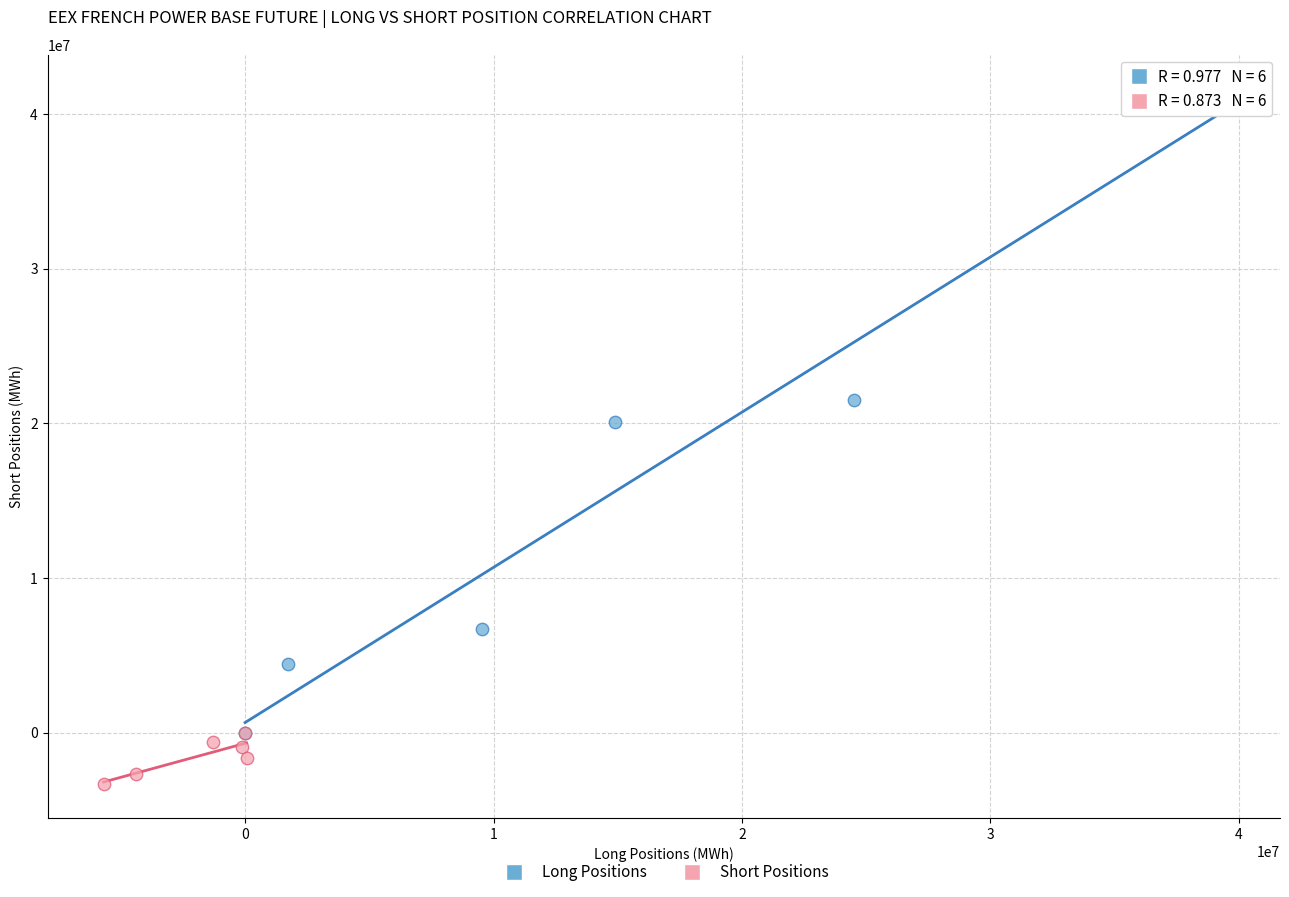

Which series reaches the maximum Y coordinate?

Long Positions